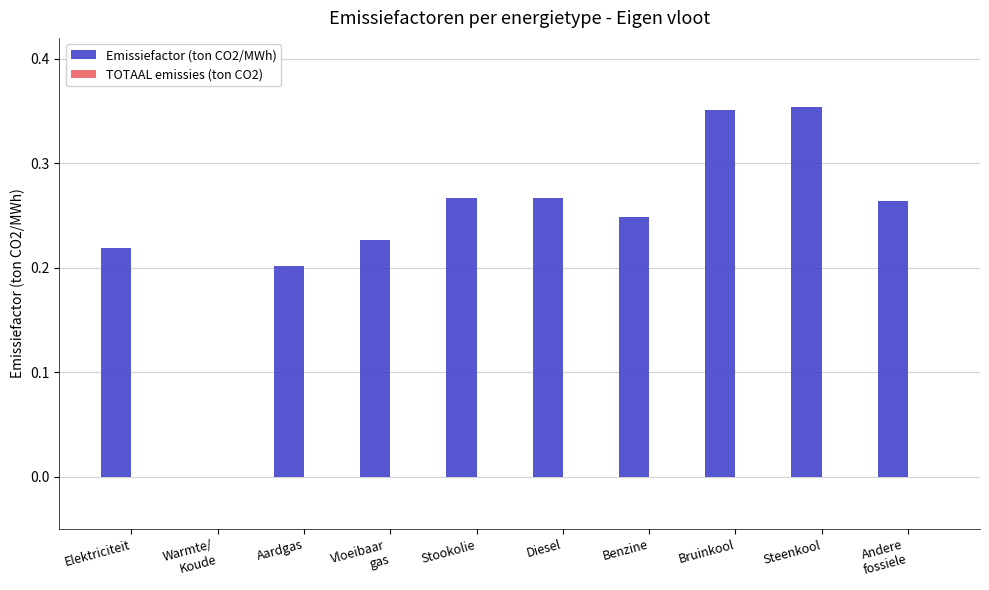

What is the change in value from Aardgas to Bruinkool?

+0.1